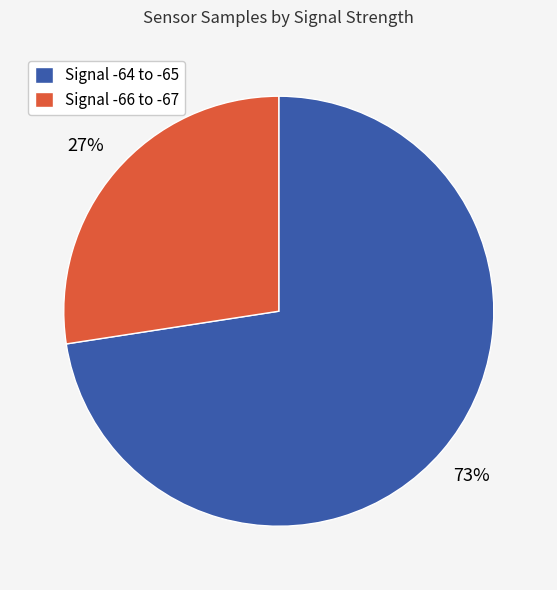

Rank the categories by value from highest to lowest.

Signal -64 to -65, Signal -66 to -67